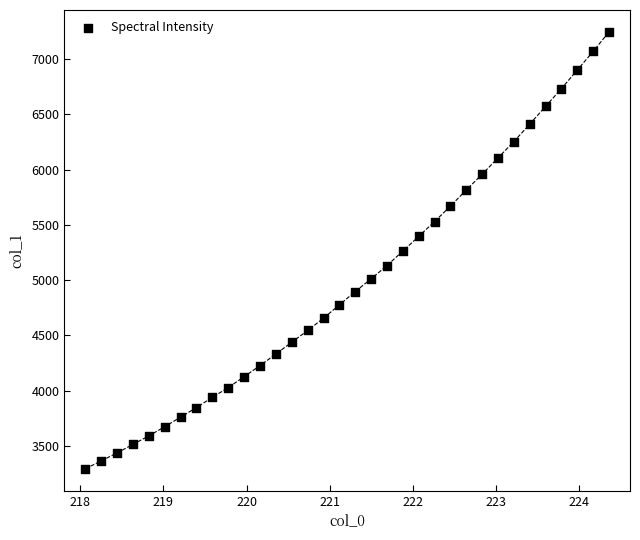

What is the range of X values (max minus min)?

6.3